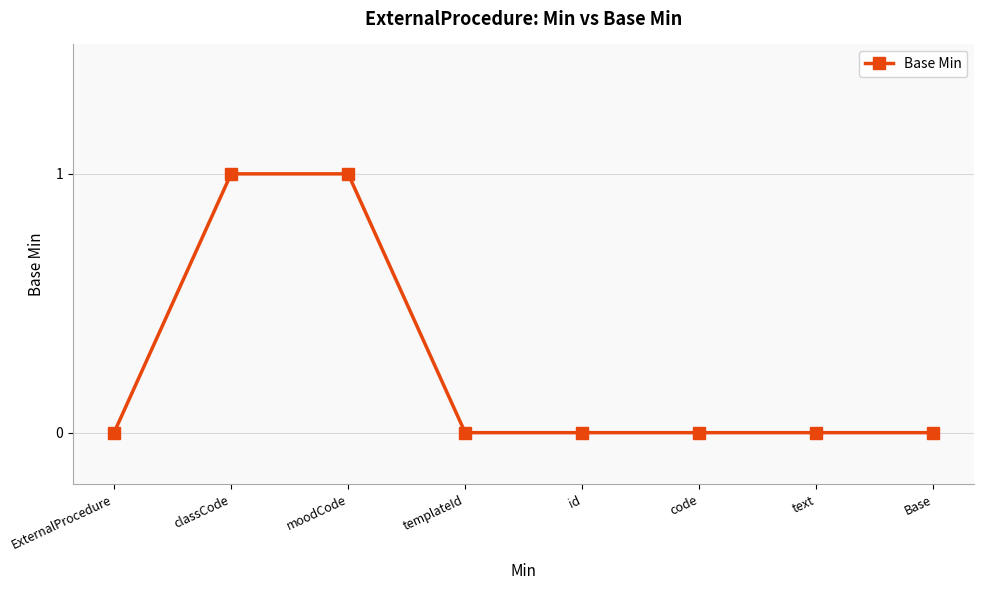

What is the label of the 5th point from the left?

id